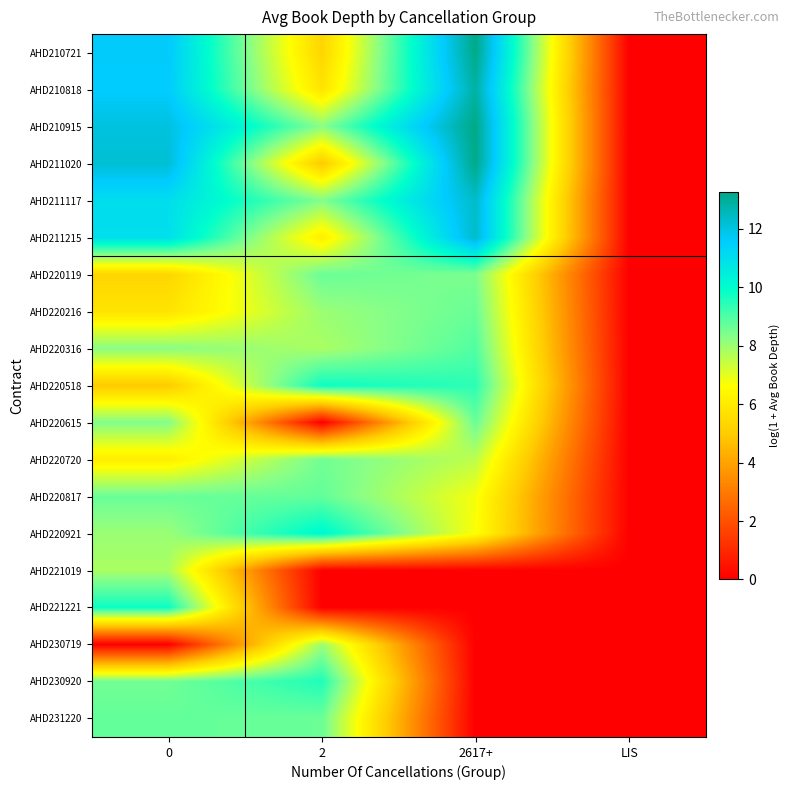

How many data points does each series have?

4